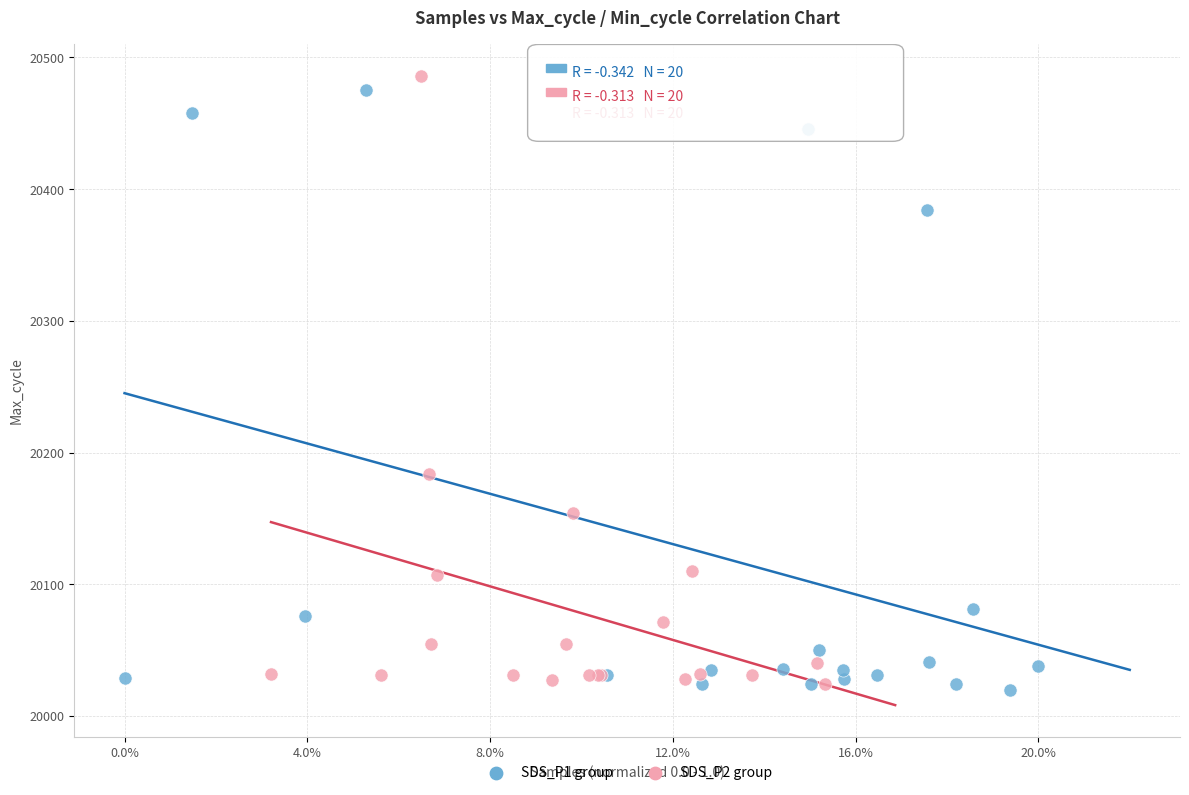

What are all the series names shown in the legend?

SDS_P1 group, SDS_P2 group